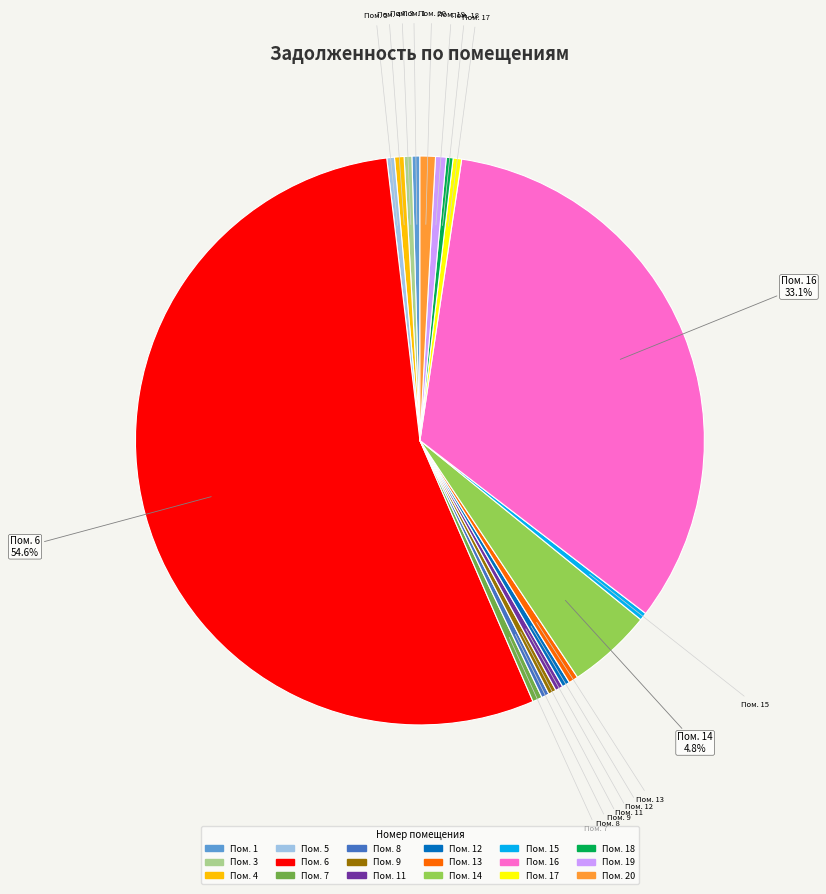

How many segments does this pie chart have?

18